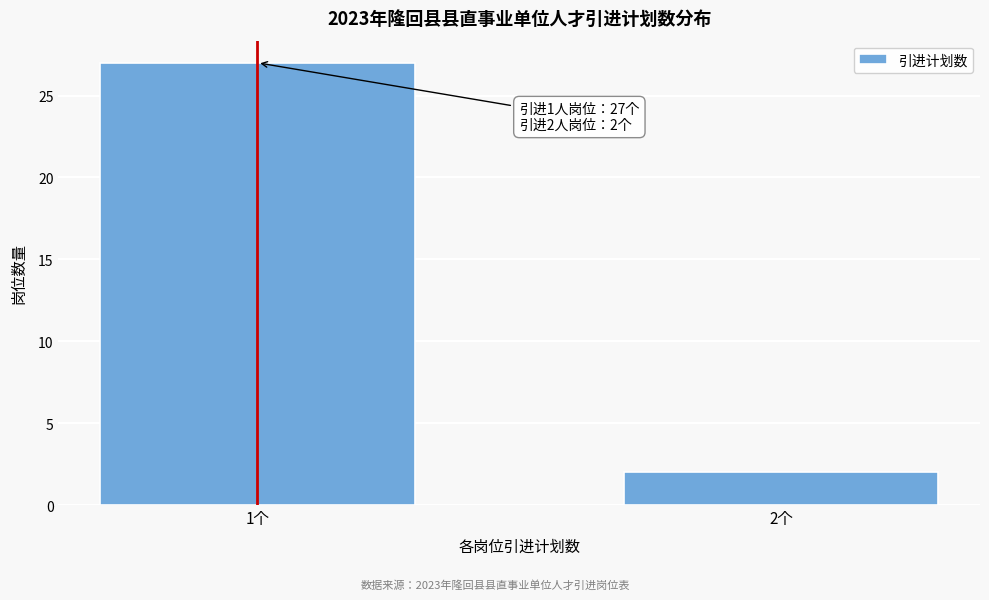

Reading right to left, transcribe all the data shown in this chart.

2个=2	1个=27